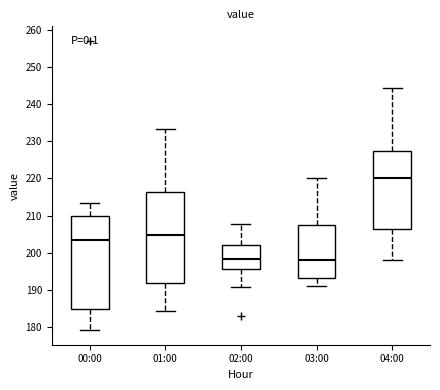

Reading left to right, transcribe this box plot: for each box, give where its median line is, the range the box spans, and where its two whiskers end, as read against the y-axis. The values are not printed on the chart, so give them approximately, as read against the axis.

00:00: median 203, box 185 to 210, whiskers 179 to 213
01:00: median 205, box 192 to 216, whiskers 184 to 233
02:00: median 198, box 196 to 202, whiskers 191 to 208
03:00: median 198, box 193 to 208, whiskers 191 to 220
04:00: median 220, box 206 to 227, whiskers 198 to 244